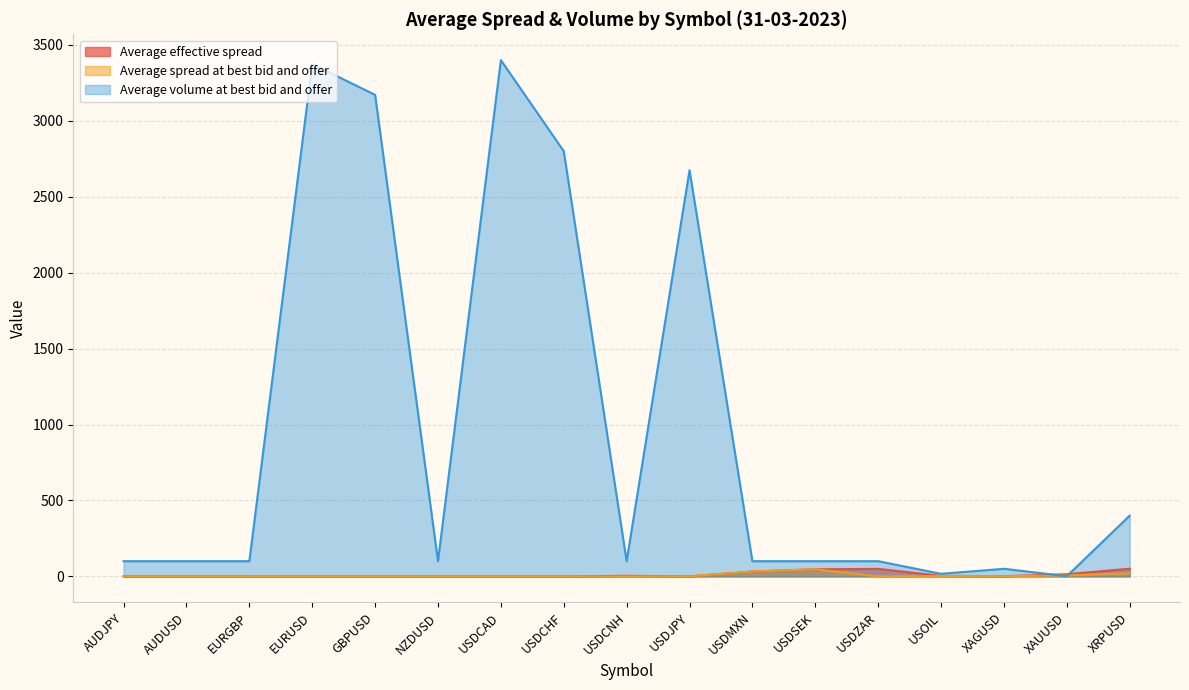

At which category does the chart reach its minimum across all series?

AUDUSD